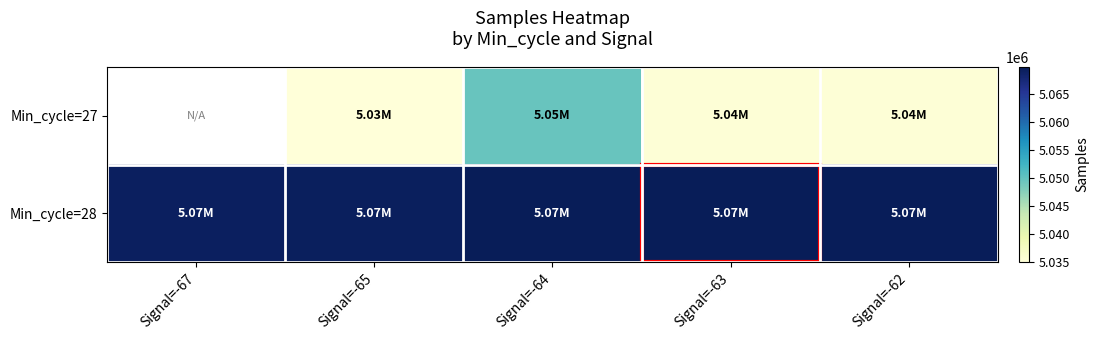

Between Signal=-65 and Signal=-62, which is larger?

Signal=-62